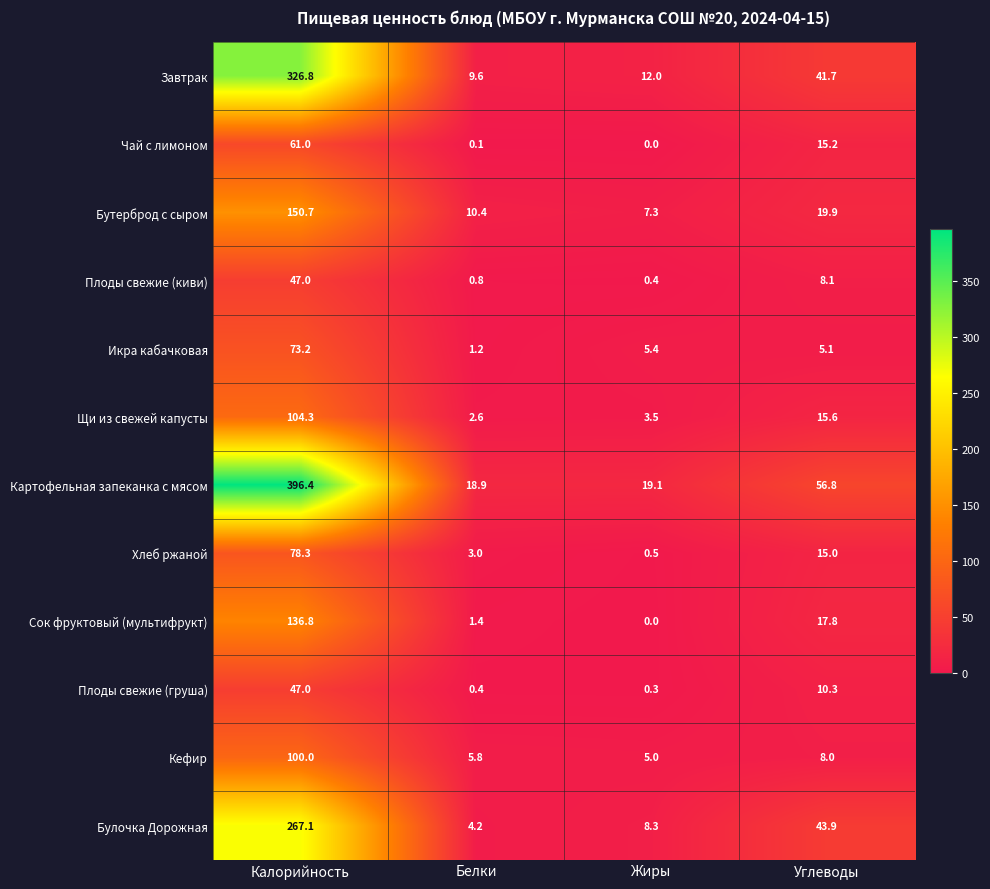

The value of Булочка Дорожная at Углеводы is 62.0. True or false?

False